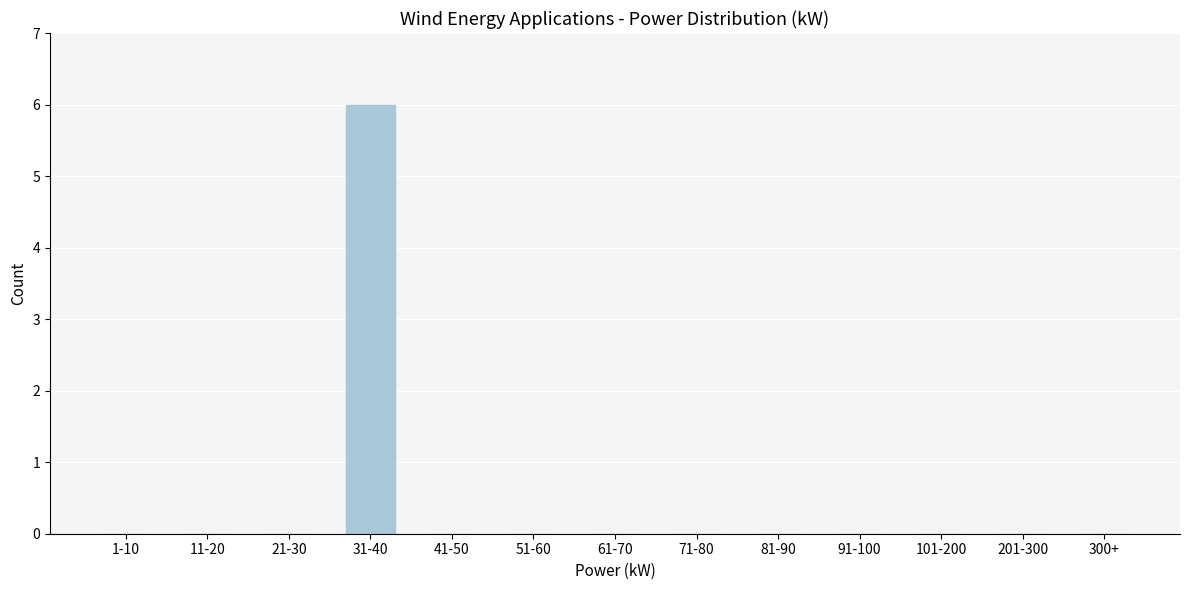

Reading left to right, list all the values displayed in this chart.

1-10=0	11-20=0	21-30=0	31-40=6	41-50=0	51-60=0	61-70=0	71-80=0	81-90=0	91-100=0	101-200=0	201-300=0	300+=0